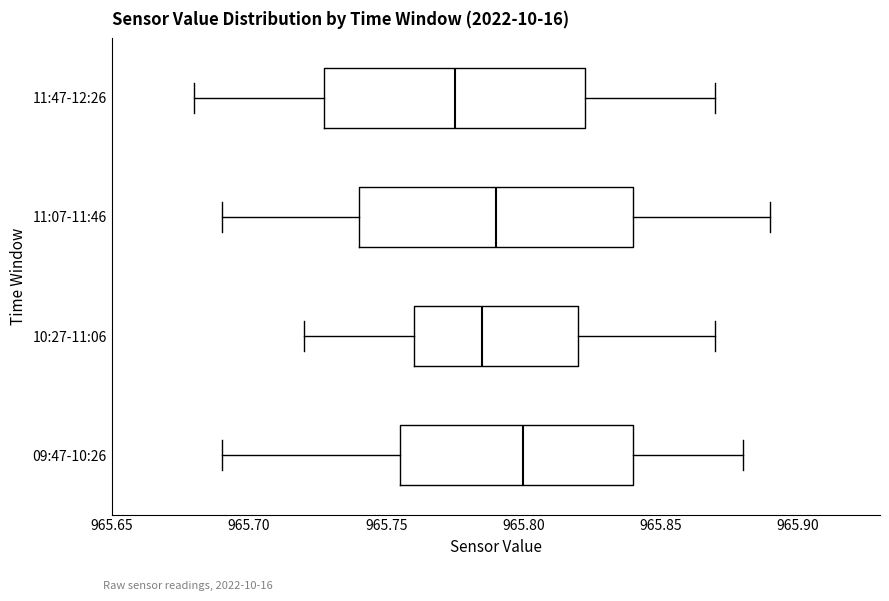

Which box's median line is the furthest to the right?

09:47-10:26